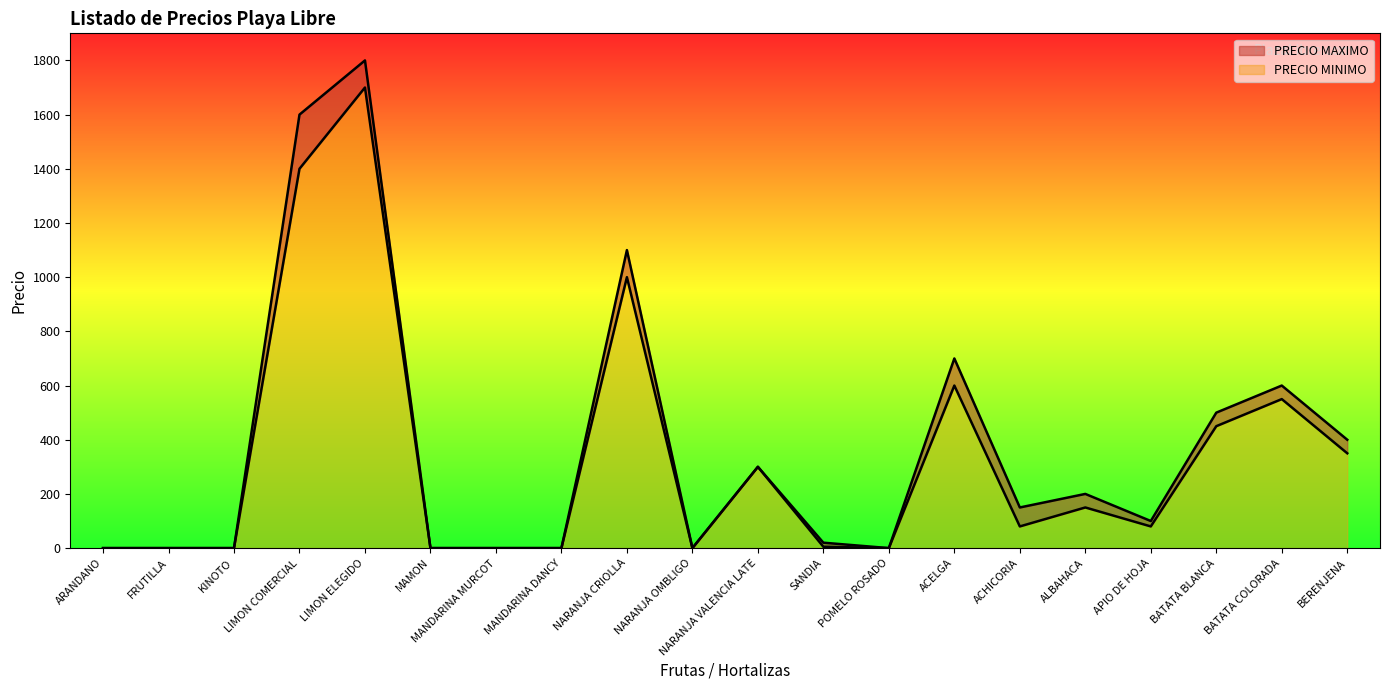

How many positive values does the PRECIO MINIMO series have?

12